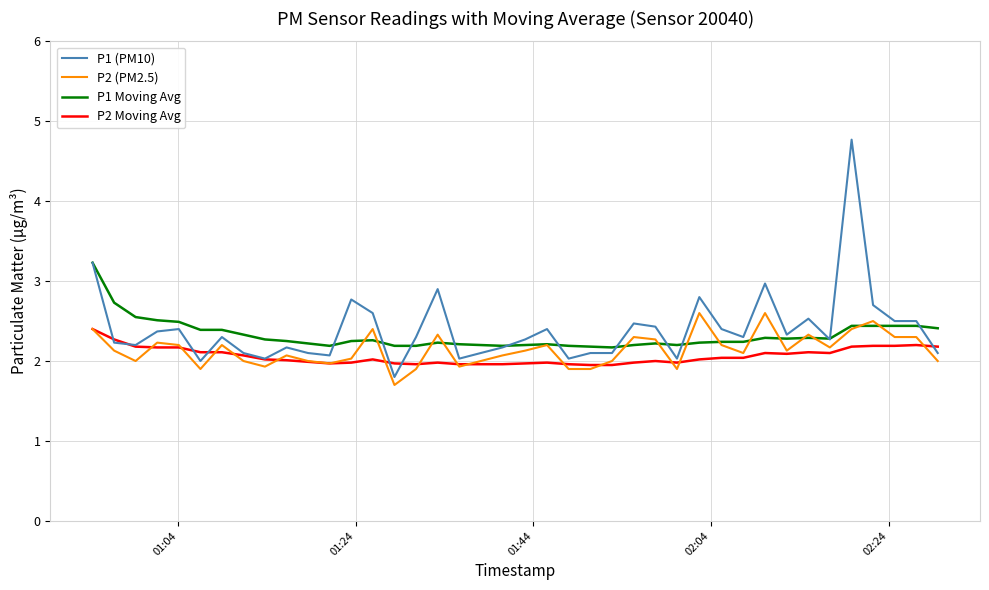

True or false: P2 Moving Avg and P1 Moving Avg cross at least once.

False